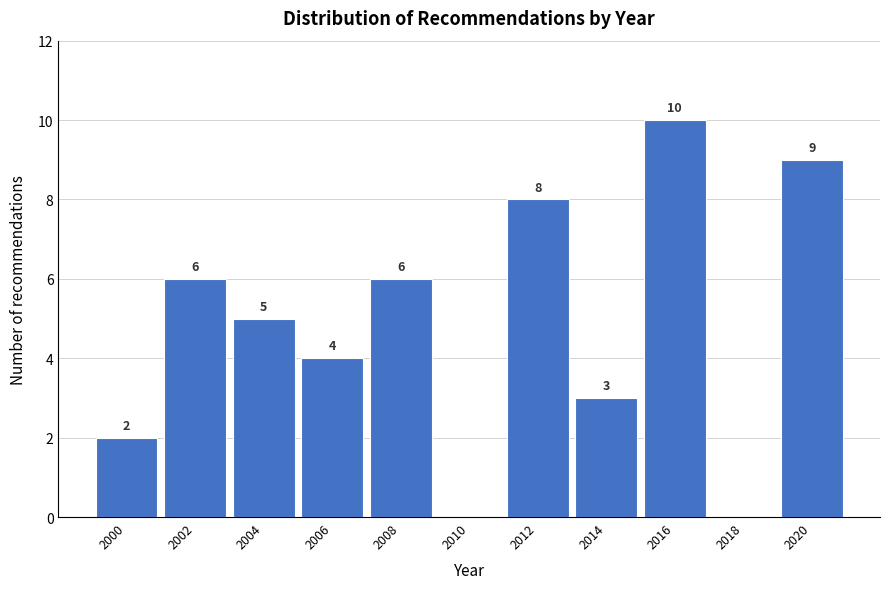

Reading left to right, list all the values displayed in this chart.

2000=2	2002=6	2004=5	2006=4	2008=6	2010=0	2012=8	2014=3	2016=10	2018=0	2020=9